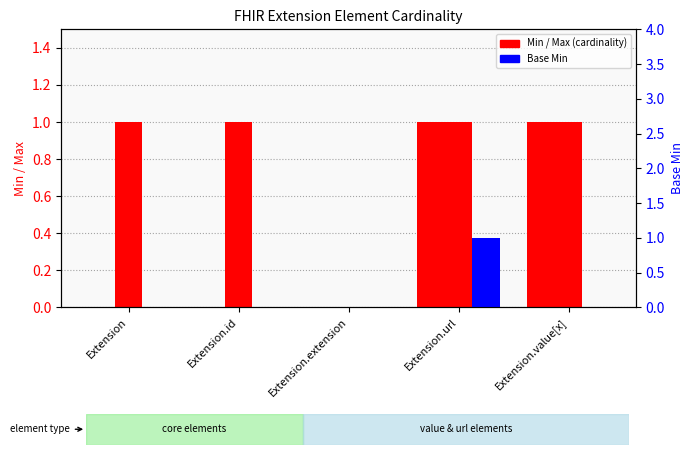

List the series in order of their peak value, lowest first.

Min, Max, Base Min